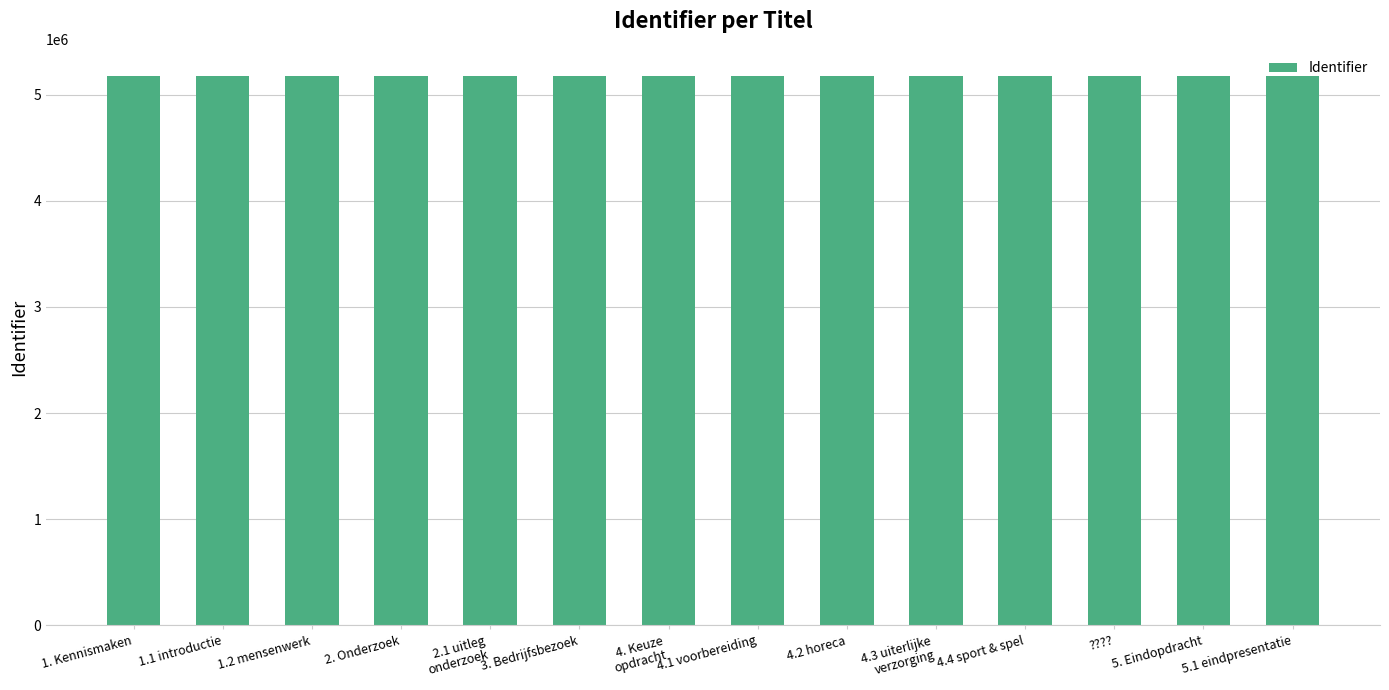

Count the number of categories in the chart.

14